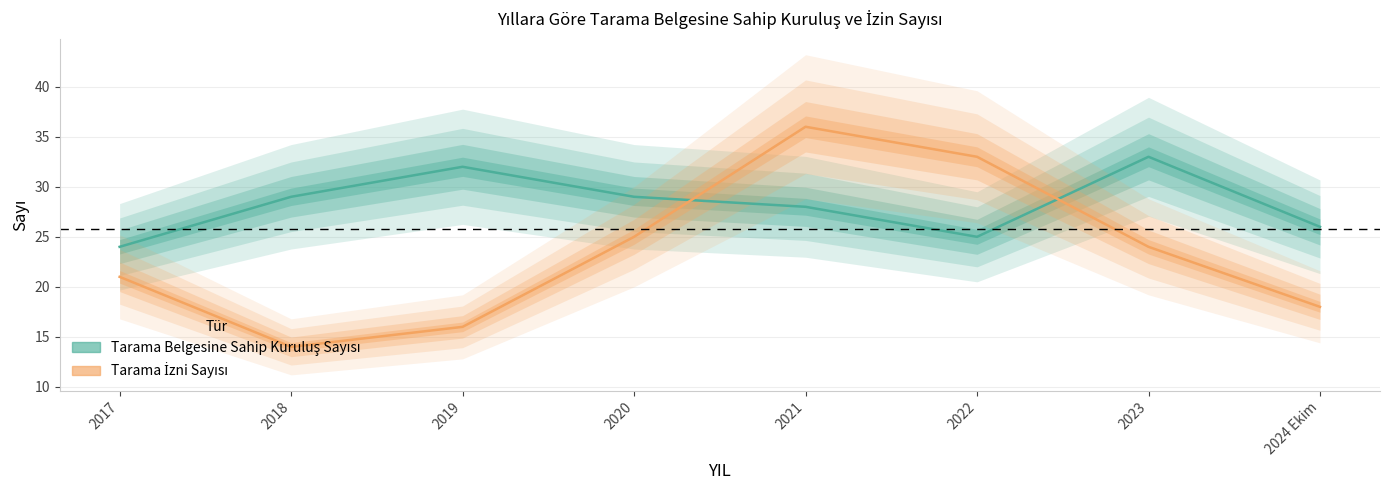

What is the greatest value displayed?

36